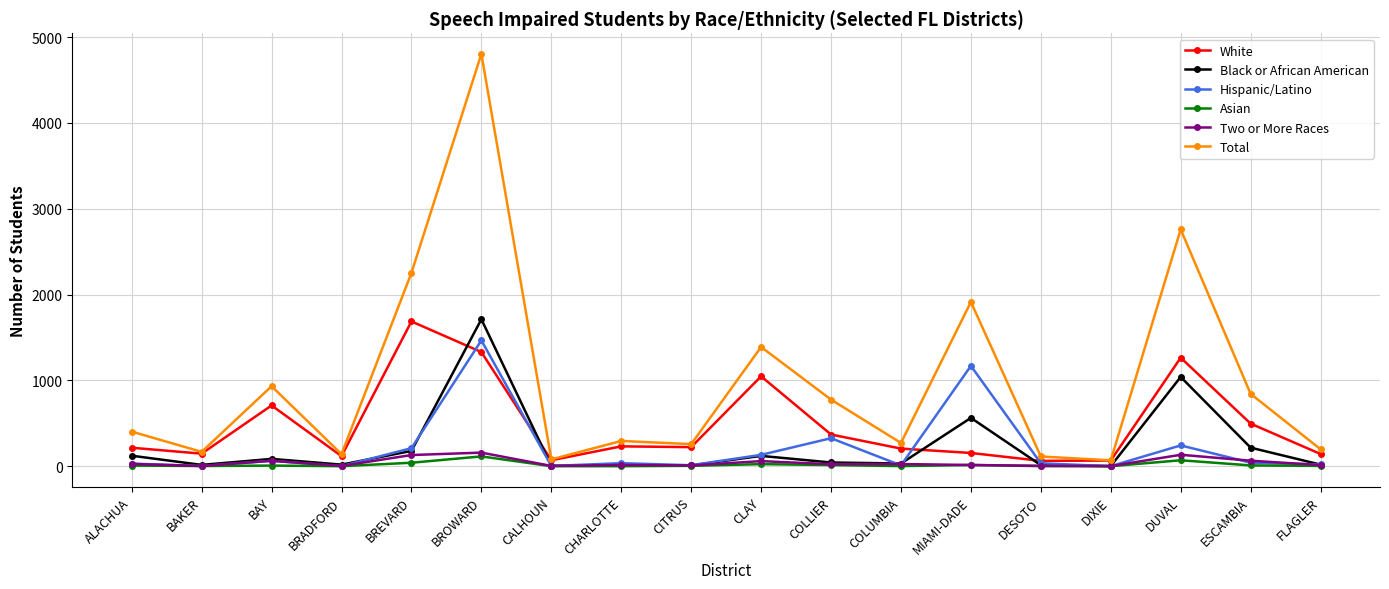

What is the total value across all series at FLAGLER?

393